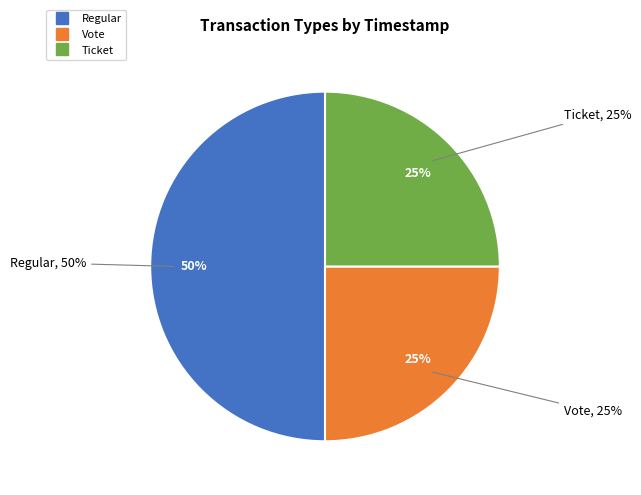

Is there a majority slice in this chart?

No